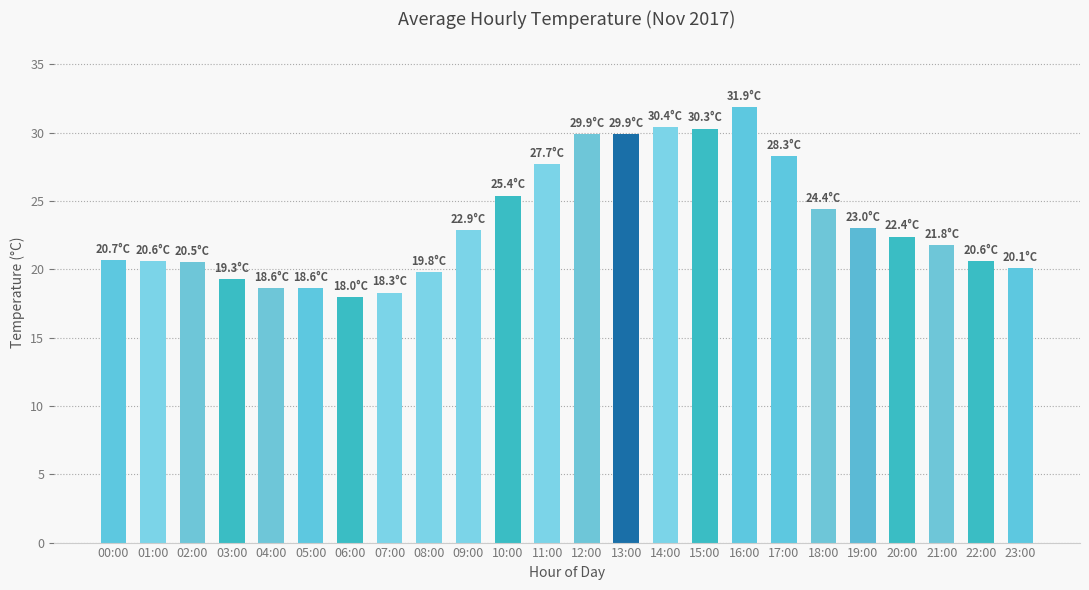

At which label does the data first exceed 22?

09:00